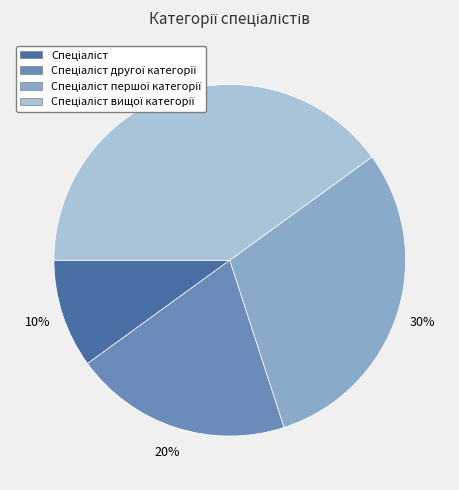

Does any single category account for the majority?

No